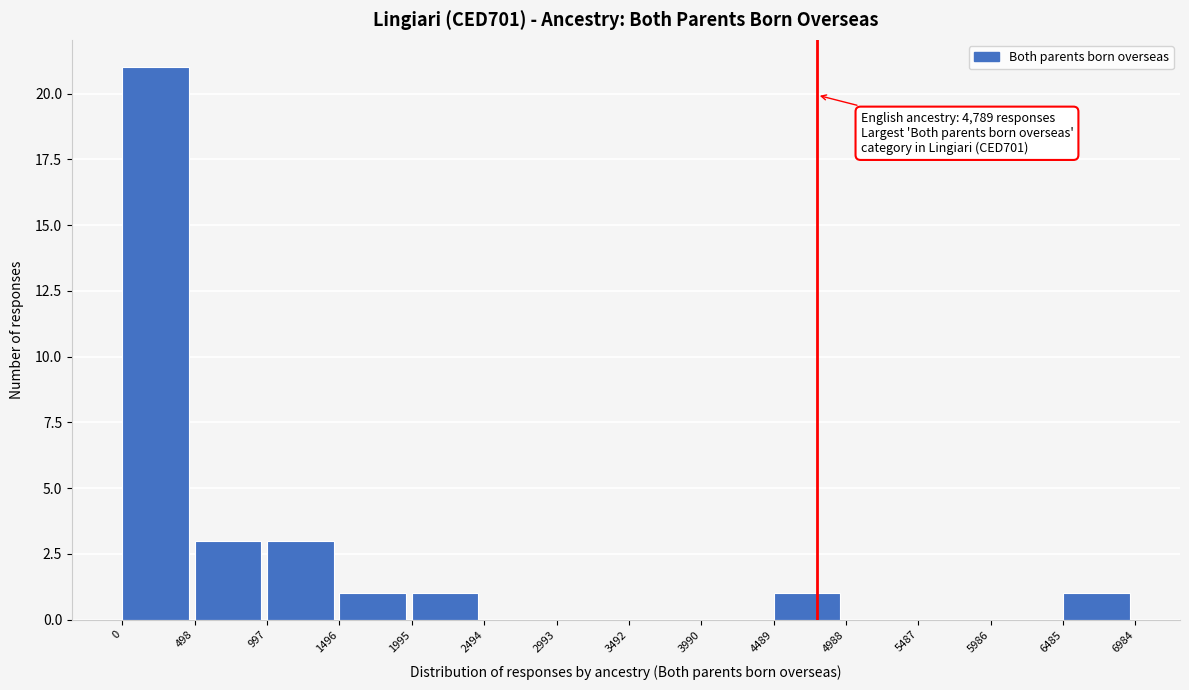

Over which range of the x-axis is the bar tallest?

0 to 498